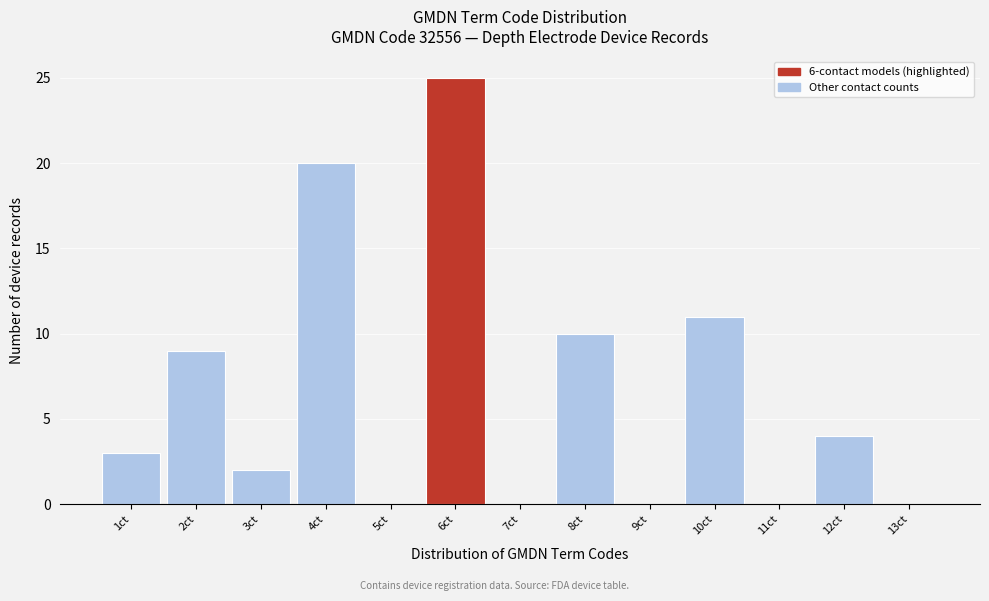

Reading left to right, list every bar in this chart as the range it spans on the x-axis followed by its height. The values are not printed on the chart, so give them approximately, as read against the axis.

0.5 to 1.5: 3
1.5 to 2.5: 9
2.5 to 3.5: 2
3.5 to 4.5: 20
4.5 to 5.5: 0
5.5 to 6.5: 25
6.5 to 7.5: 0
7.5 to 8.5: 10
8.5 to 9.5: 0
9.5 to 10.5: 11
10.5 to 11.5: 0
11.5 to 12.5: 4
12.5 to 13.5: 0